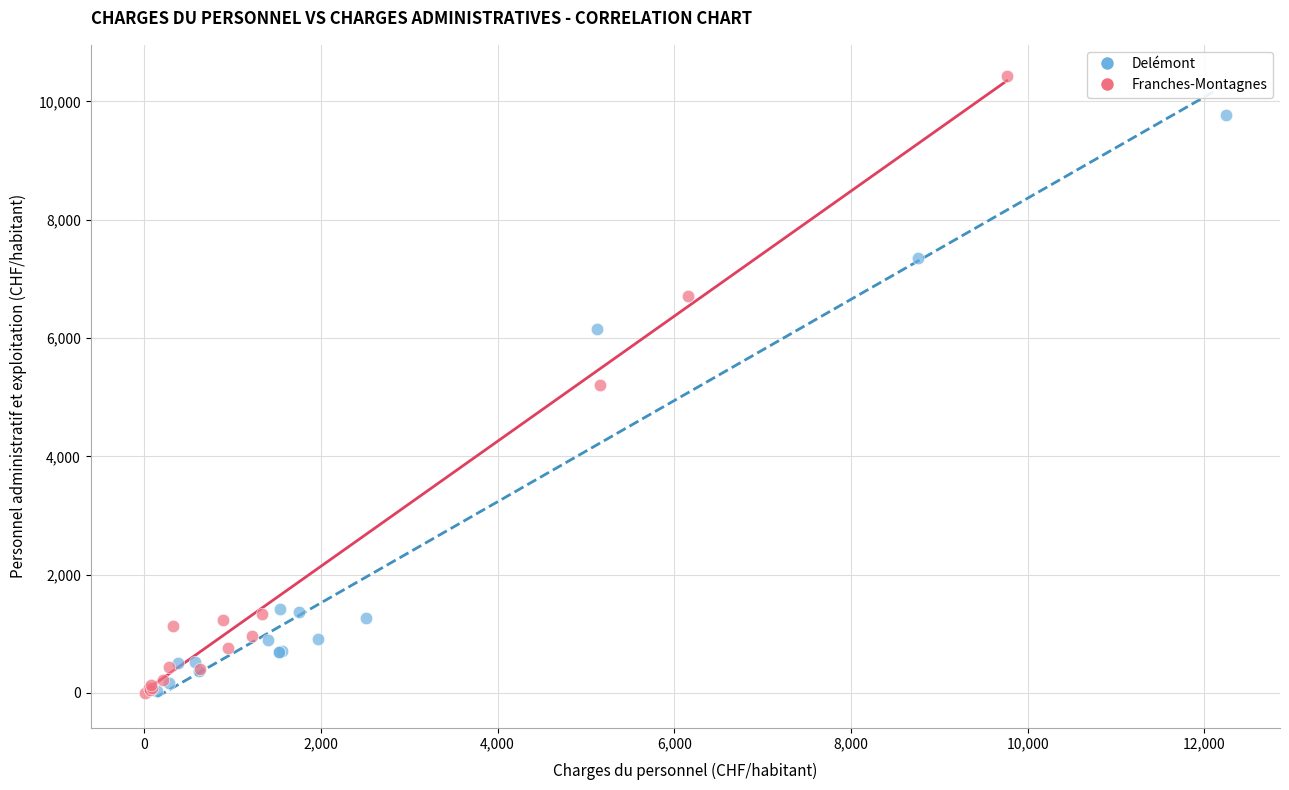

Which series has the widest spread of Y values?

Franches-Montagnes